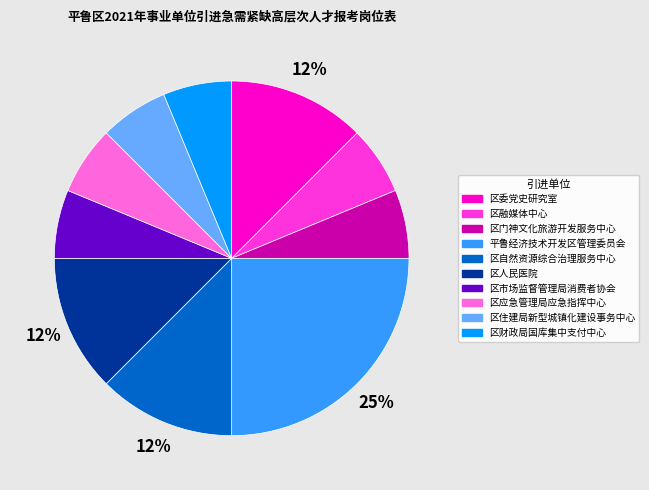

Is 区人民医院 the majority of the pie?

No